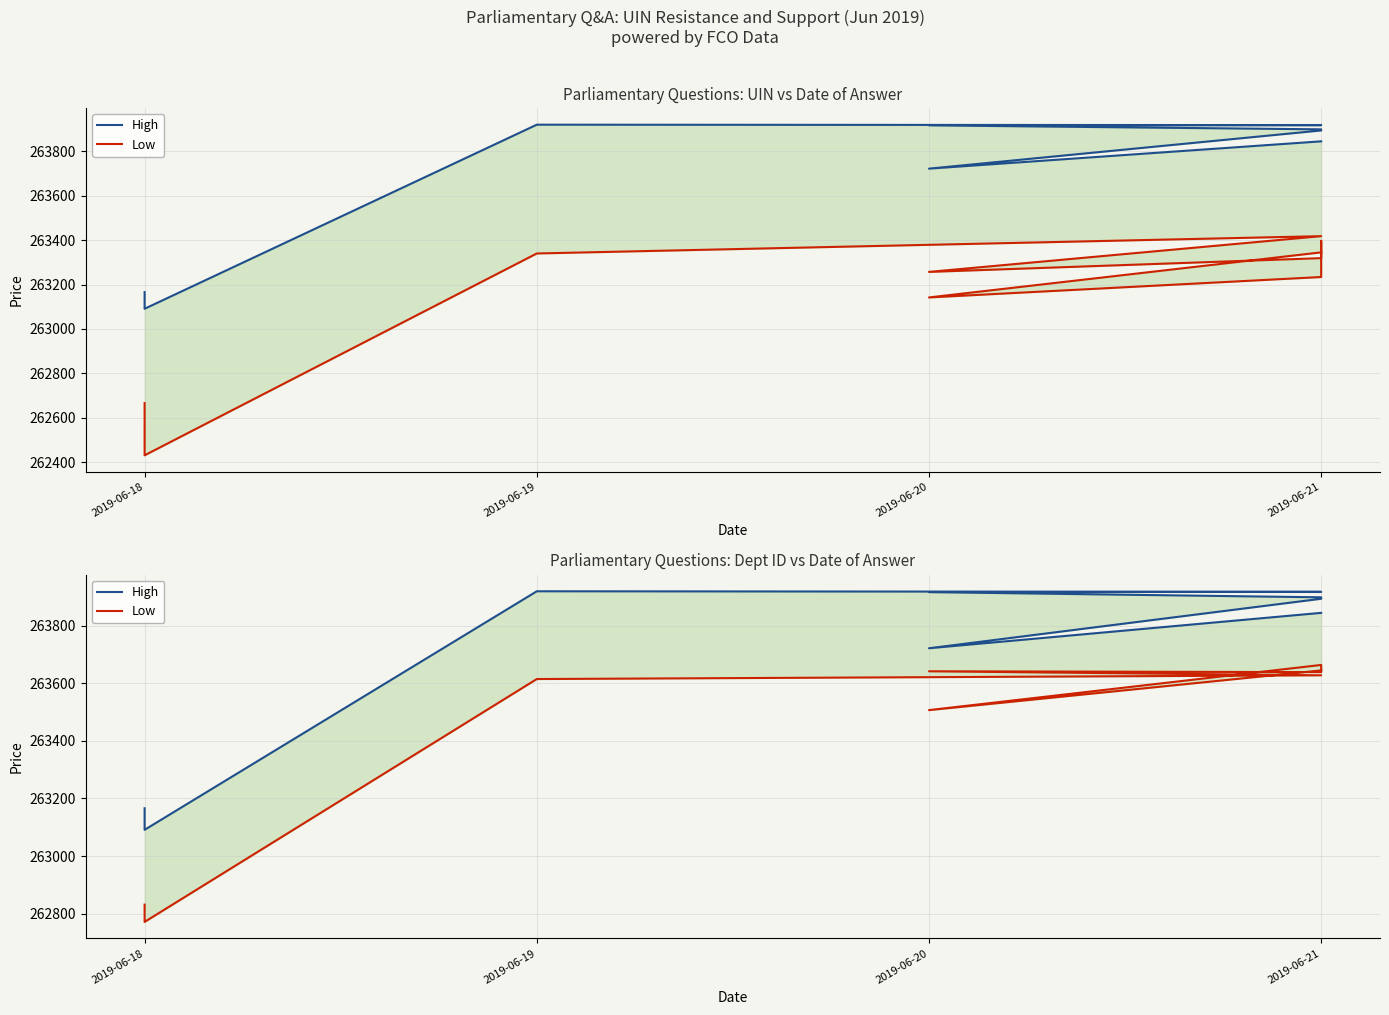

Between 2019-06-21 and 2019-06-18, which series saw the biggest shift?

Low